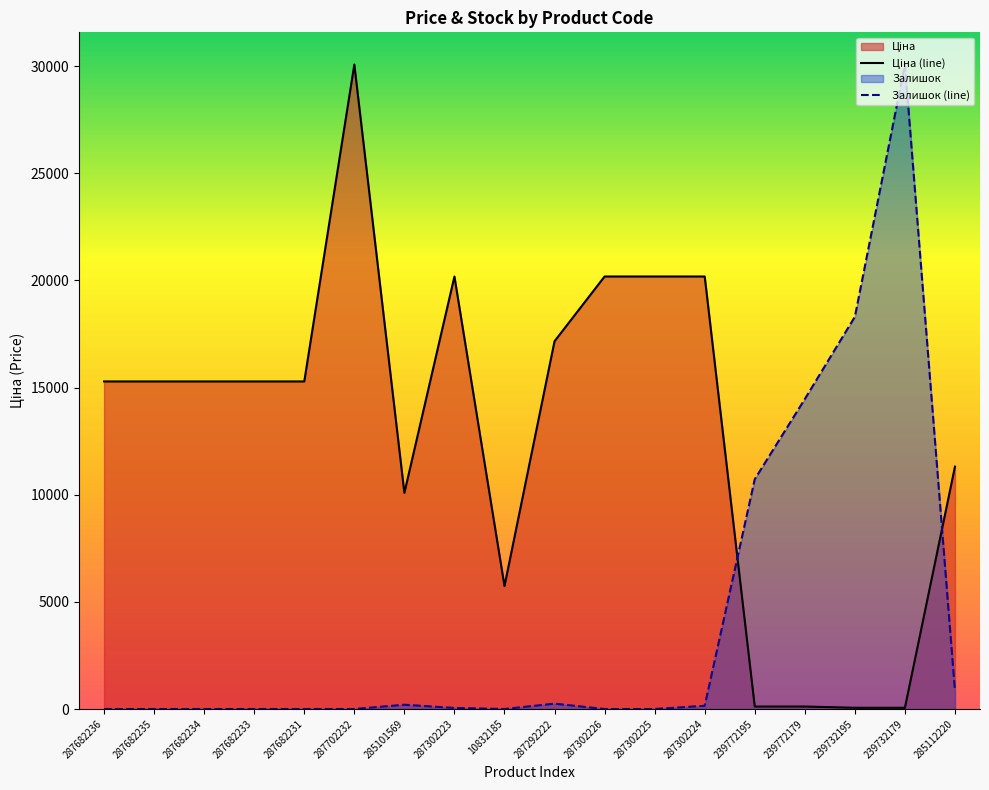

At how many categories does at least one series exceed 27302?

2